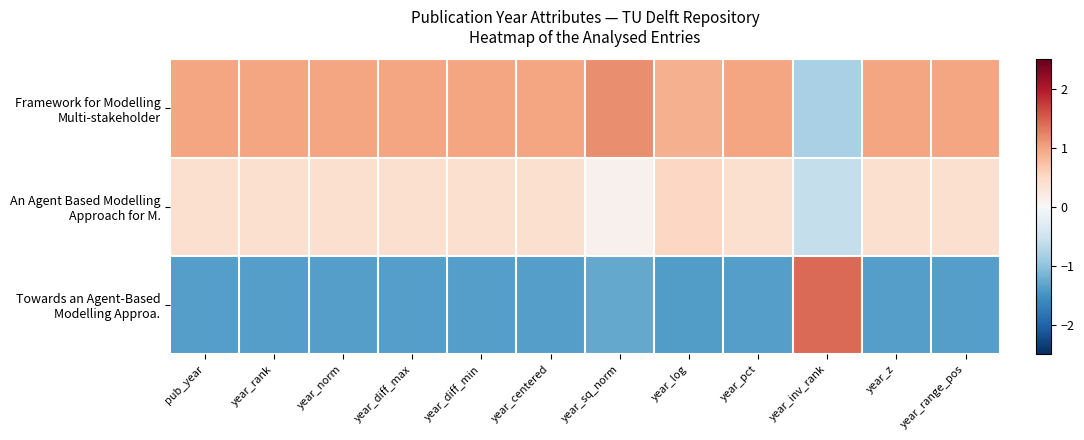

Which category has the highest value across all series?

year_inv_rank